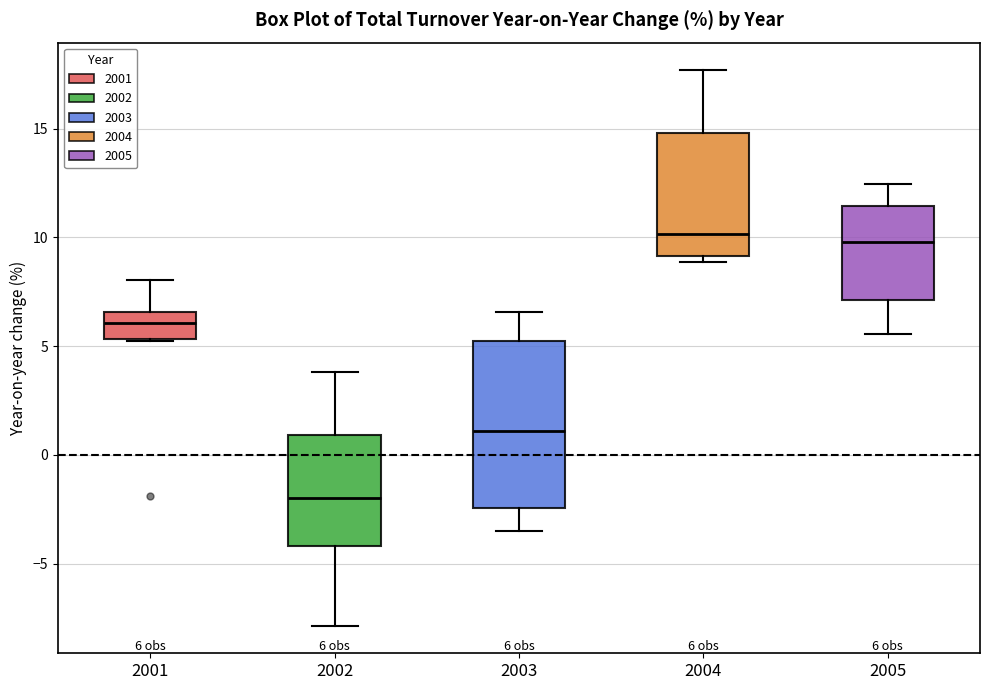

Comparing the boxes themselves (not the whiskers), which one is the tallest?

2003